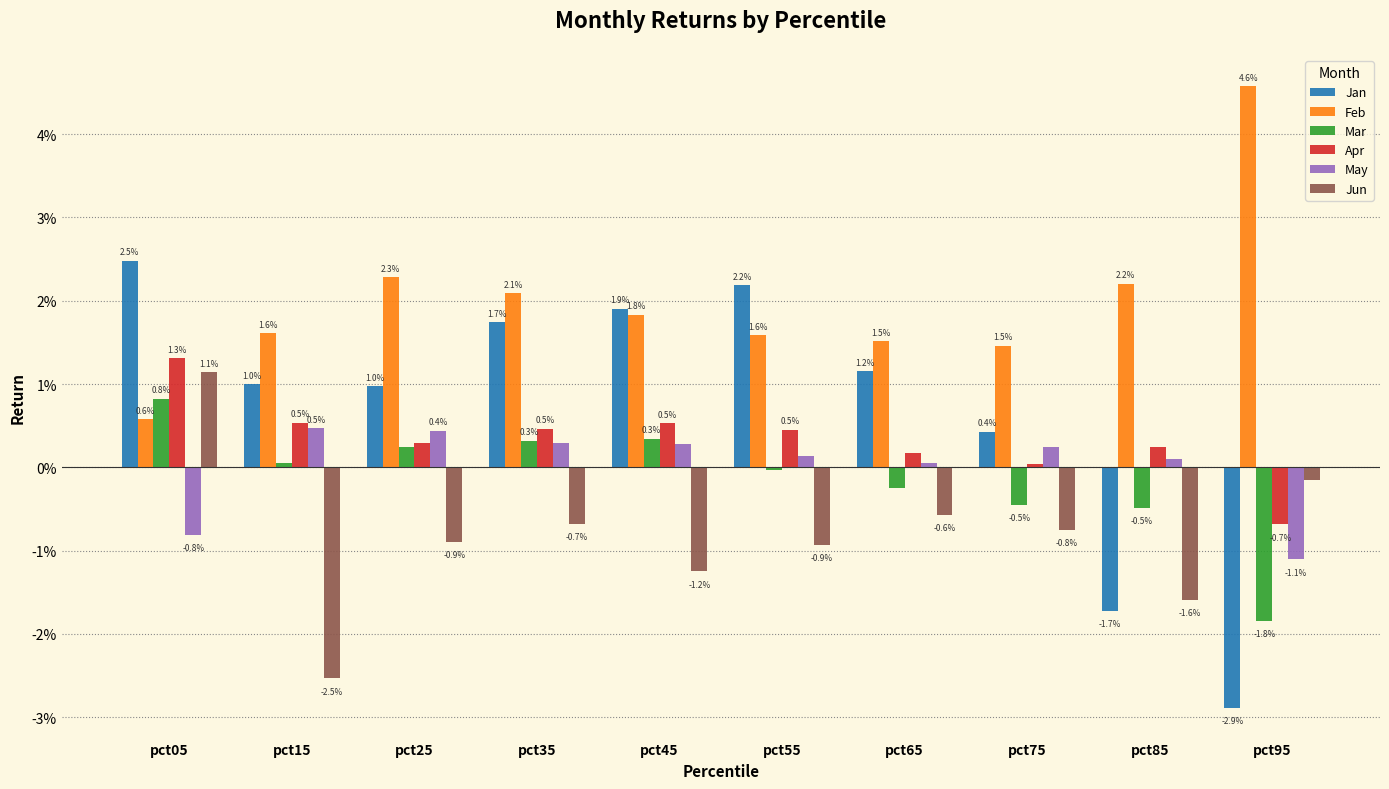

Are the bars horizontal?

No